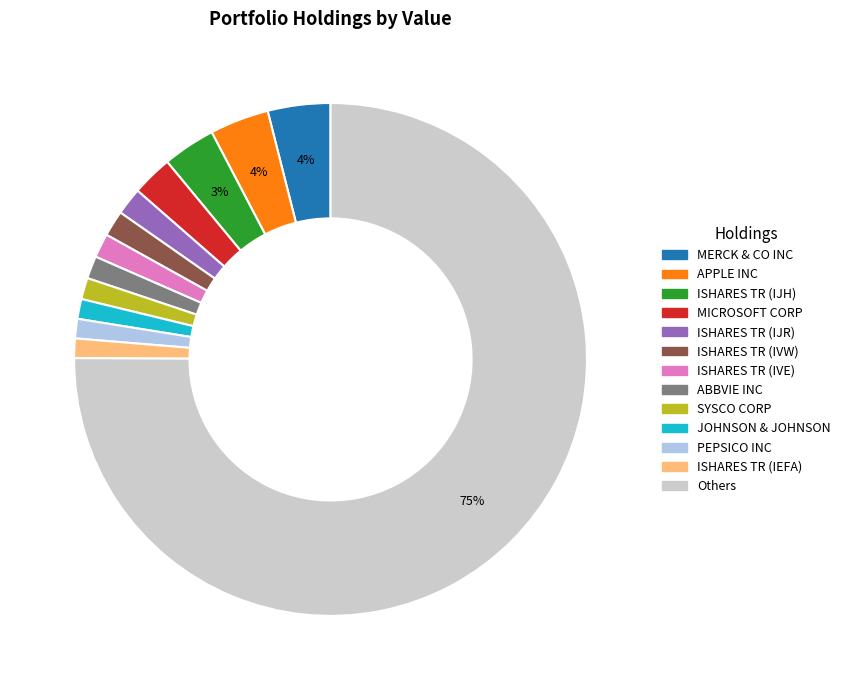

To the nearest percent, what is the difference between the largest and smallest slice percentages?

74%